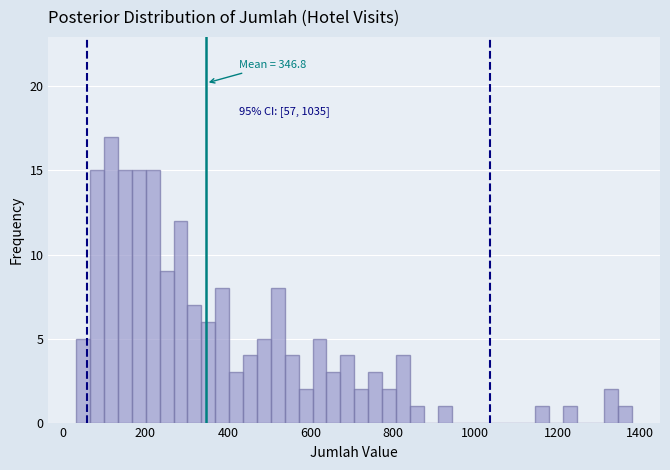

Around what value on the x-axis is the tallest bar? Give the approximate position of its centre, as read against the axis.

120